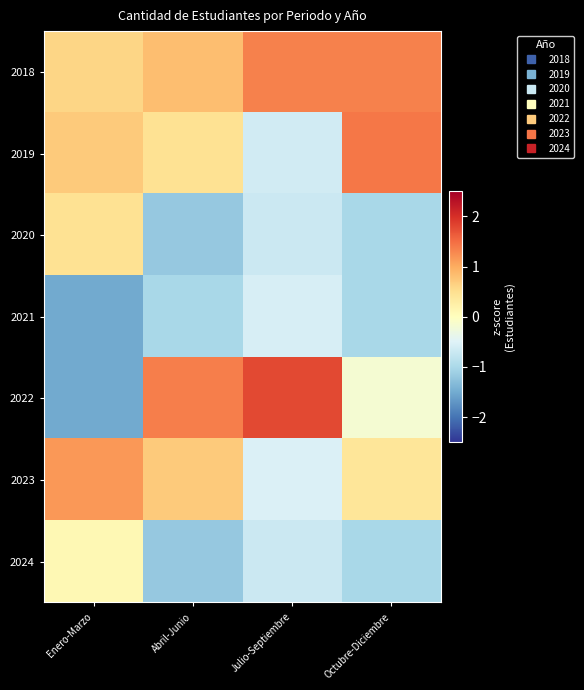

At how many categories does at least one series exceed -1?

4